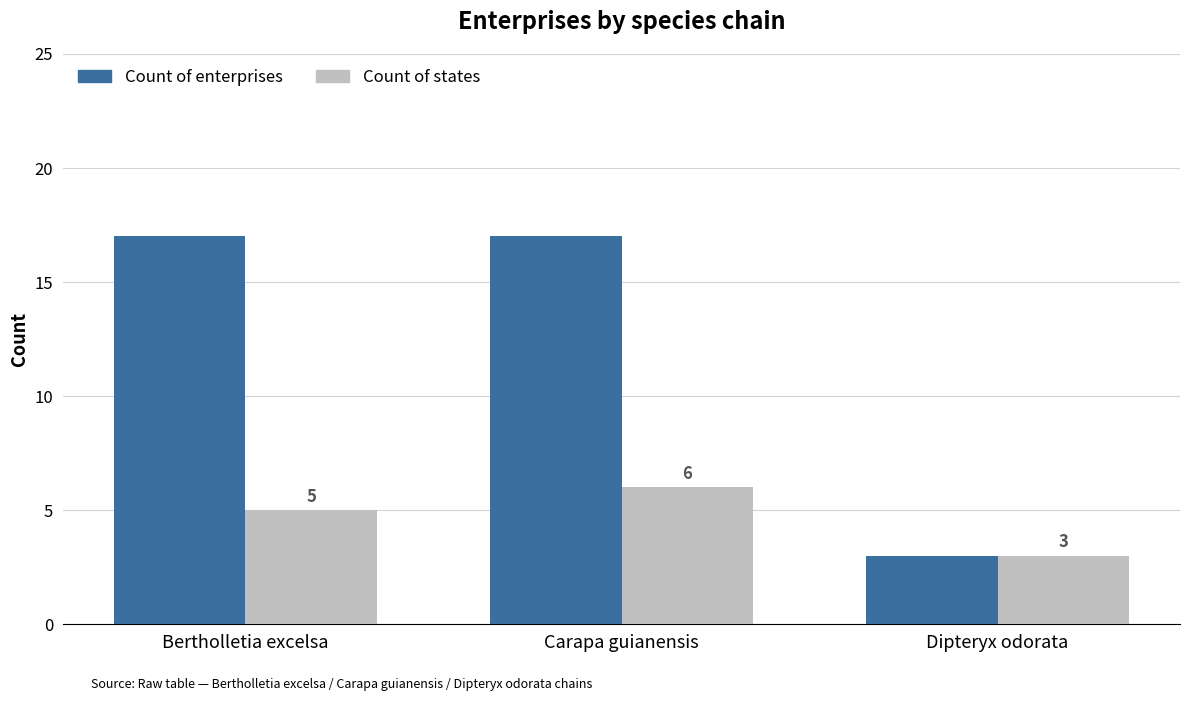

What is the sum of all Count of enterprises values?

37